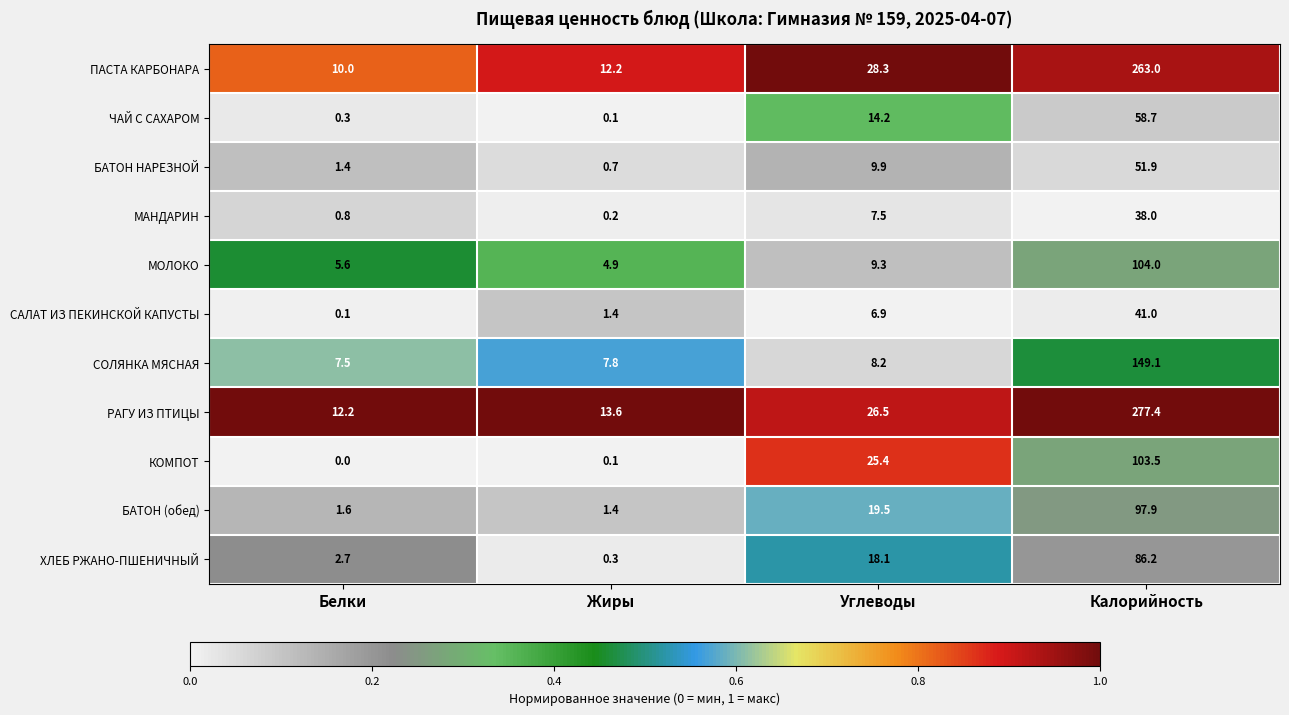

What is the total value across all series at Жиры?

42.7